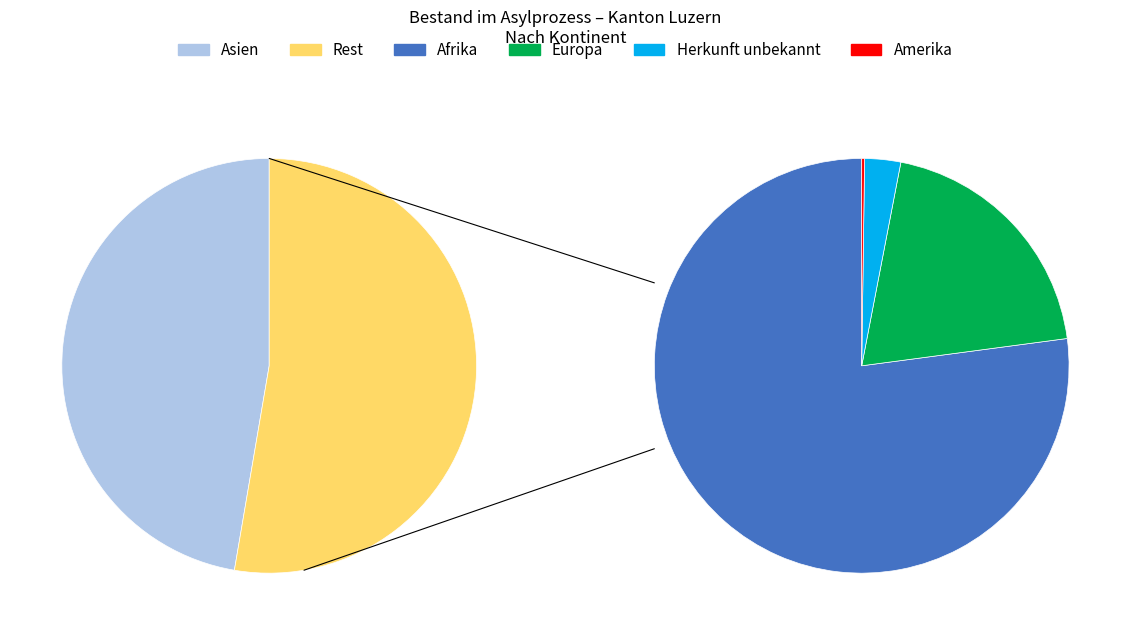

How much of the chart is everything except Herkunft unbekannt?

98.5%